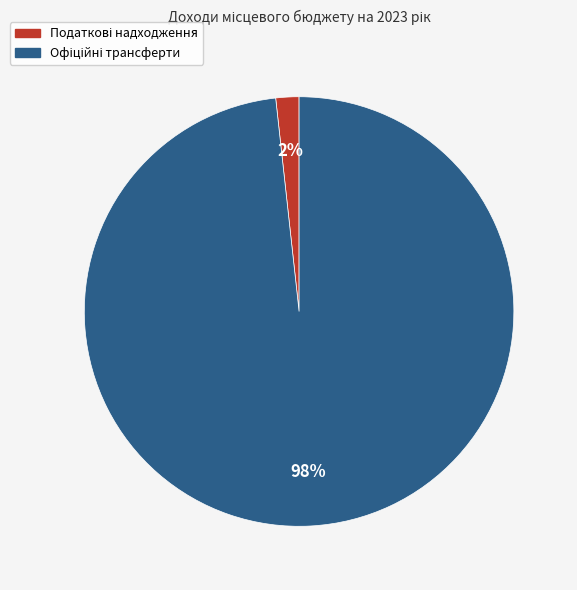

To the nearest percent, what is the average slice percentage?

50%